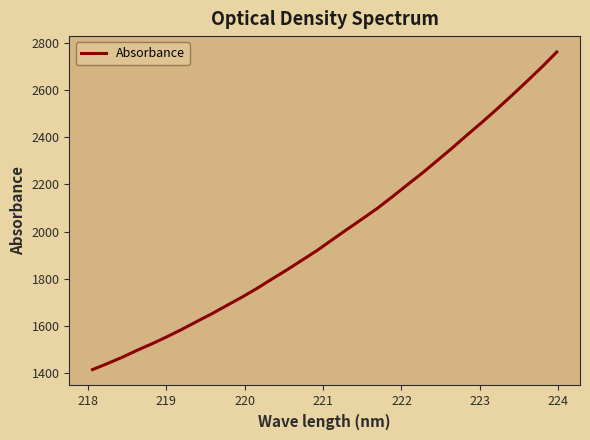

What is the maximum value shown in the chart?

2761.0